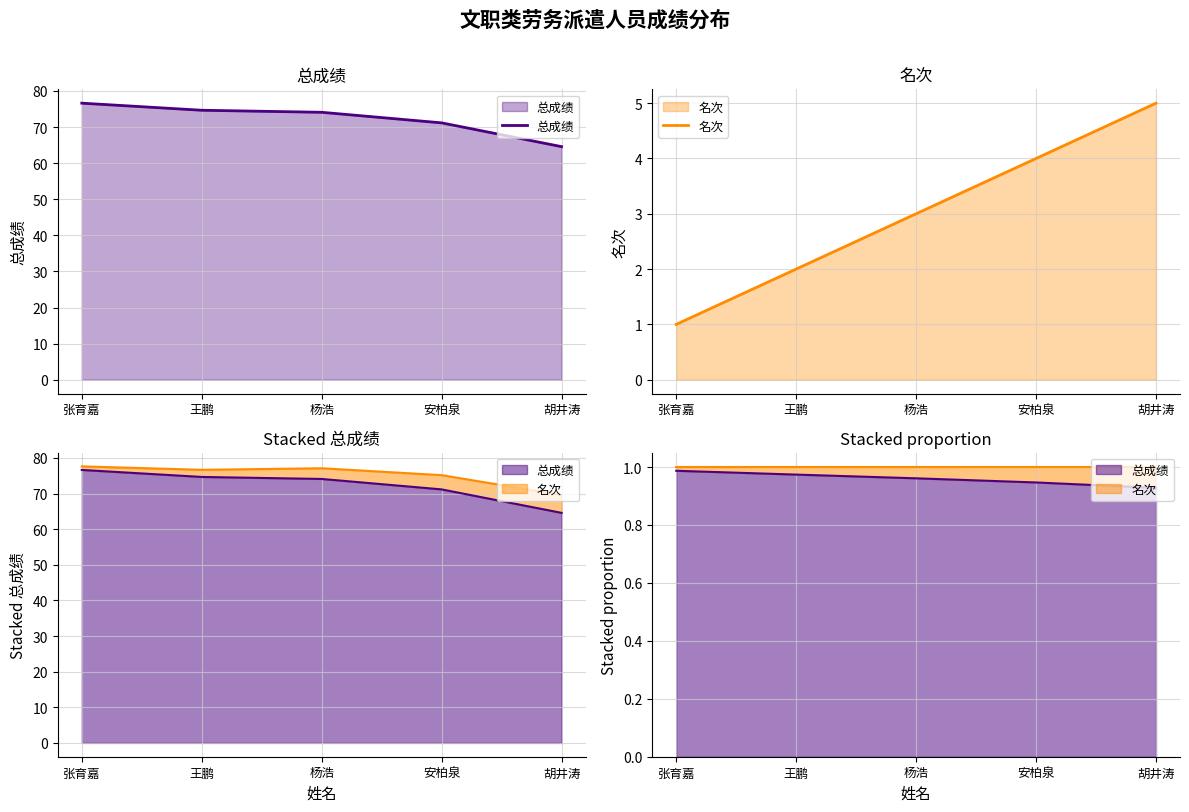

Rank the series at 胡井涛 from lowest to highest value.

名次, 总成绩